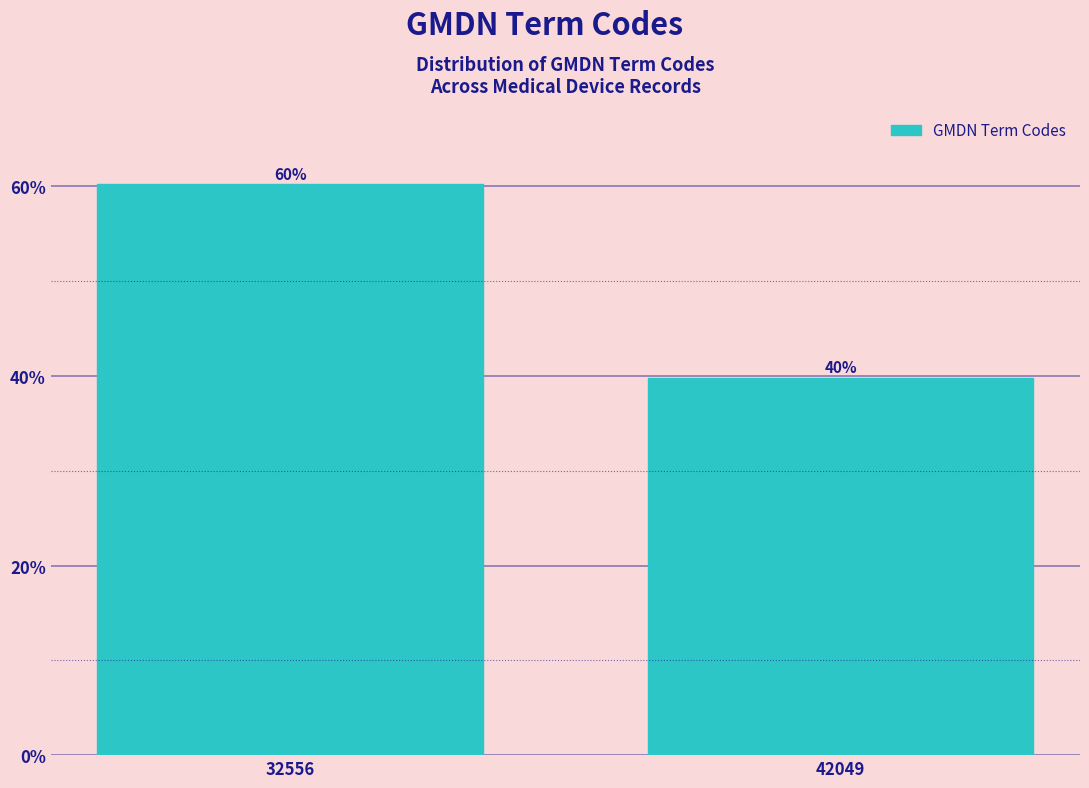

What is the sum of all values?

100.0